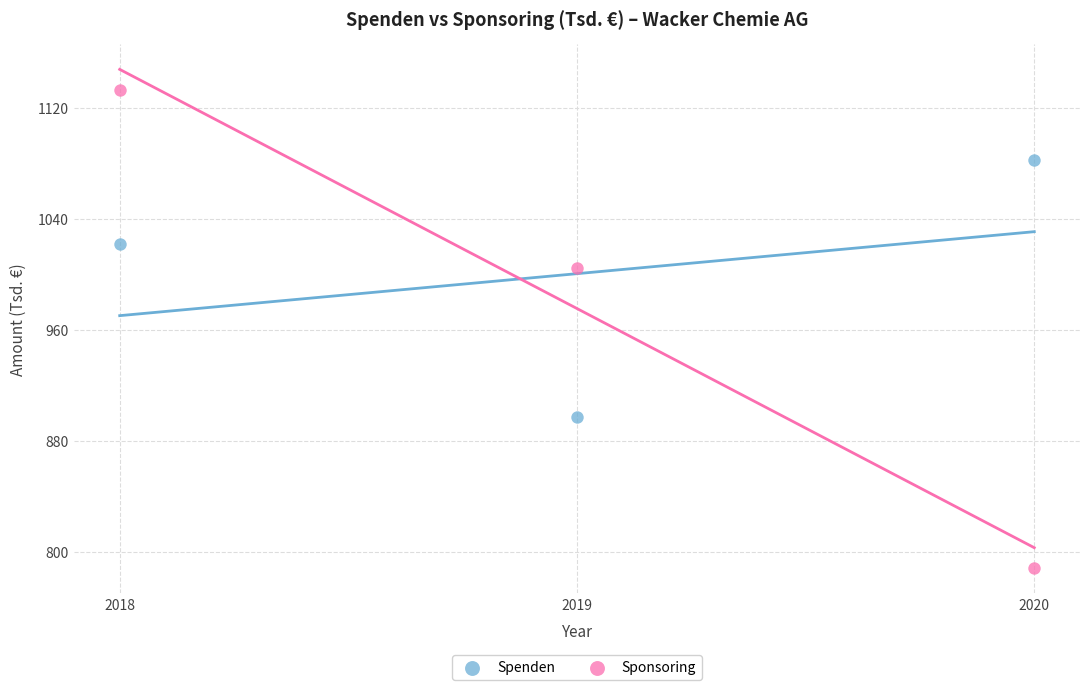

What are all the series names shown in the legend?

Spenden, Sponsoring